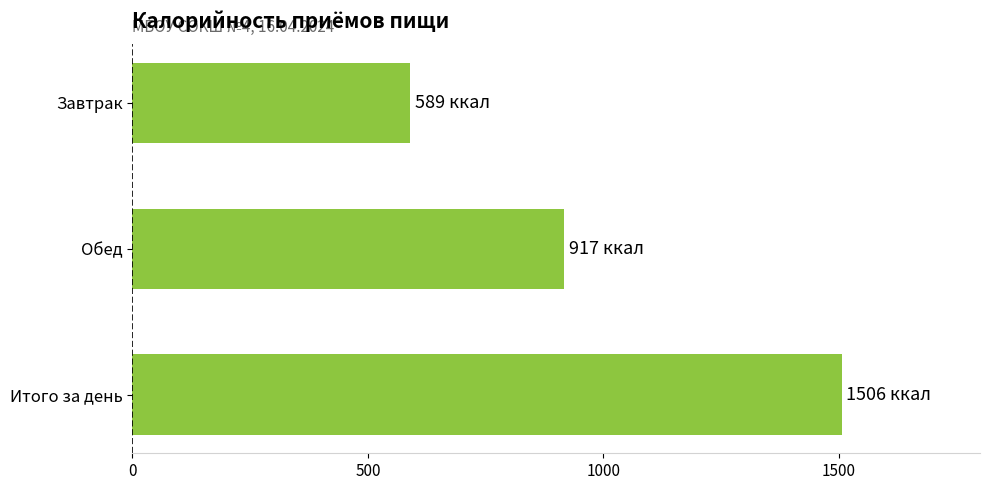

List the labels in order of value, largest first.

Итого за день, Обед, Завтрак